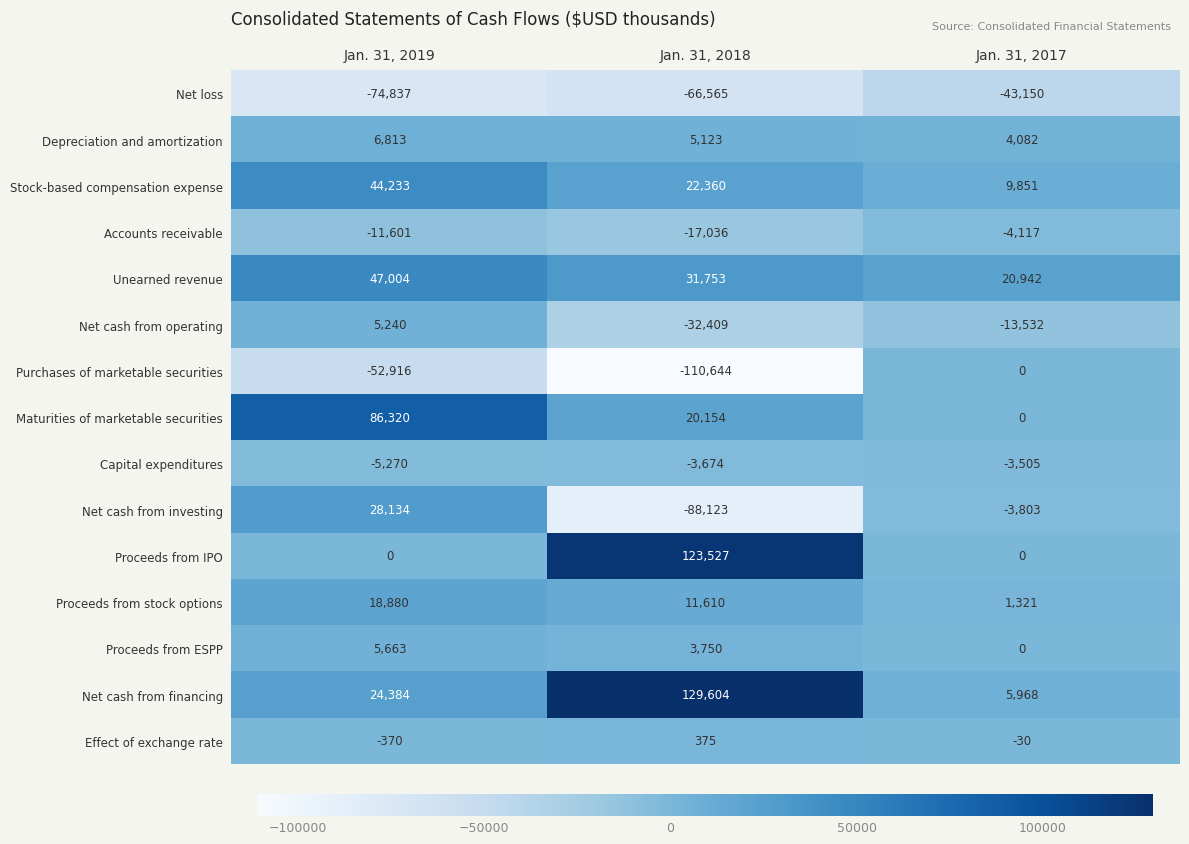

Rank the series by their maximum value, from highest to lowest.

Net cash from financing, Proceeds from IPO, Maturities of marketable securities, Unearned revenue, Stock-based compensation expense, Net cash from investing, Proceeds from stock options, Depreciation and amortization, Proceeds from ESPP, Net cash from operating, Effect of exchange rate, Purchases of marketable securities, Capital expenditures, Accounts receivable, Net loss